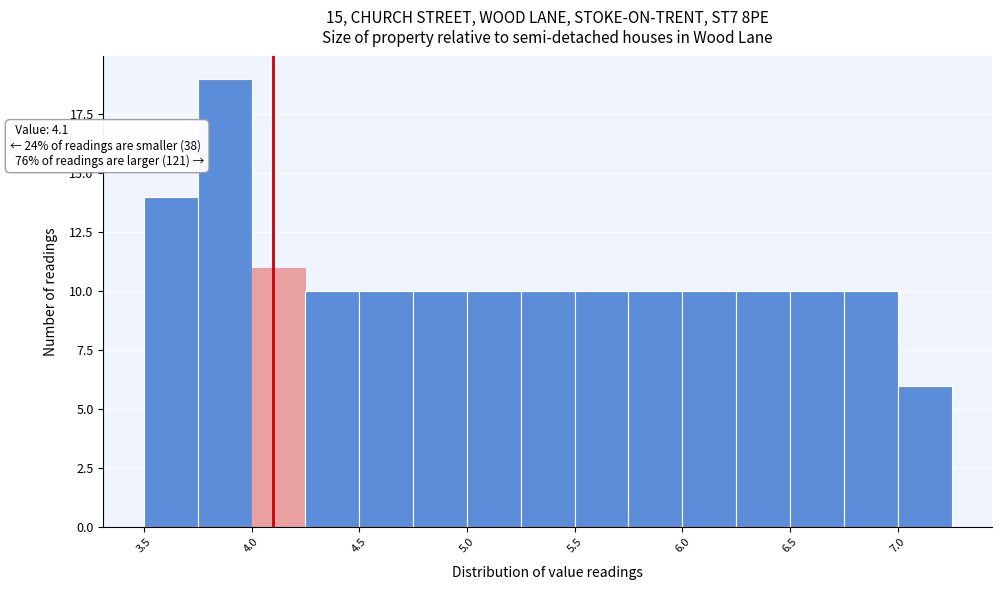

Which range on the x-axis has the tallest bar?

3.75 to 4.00